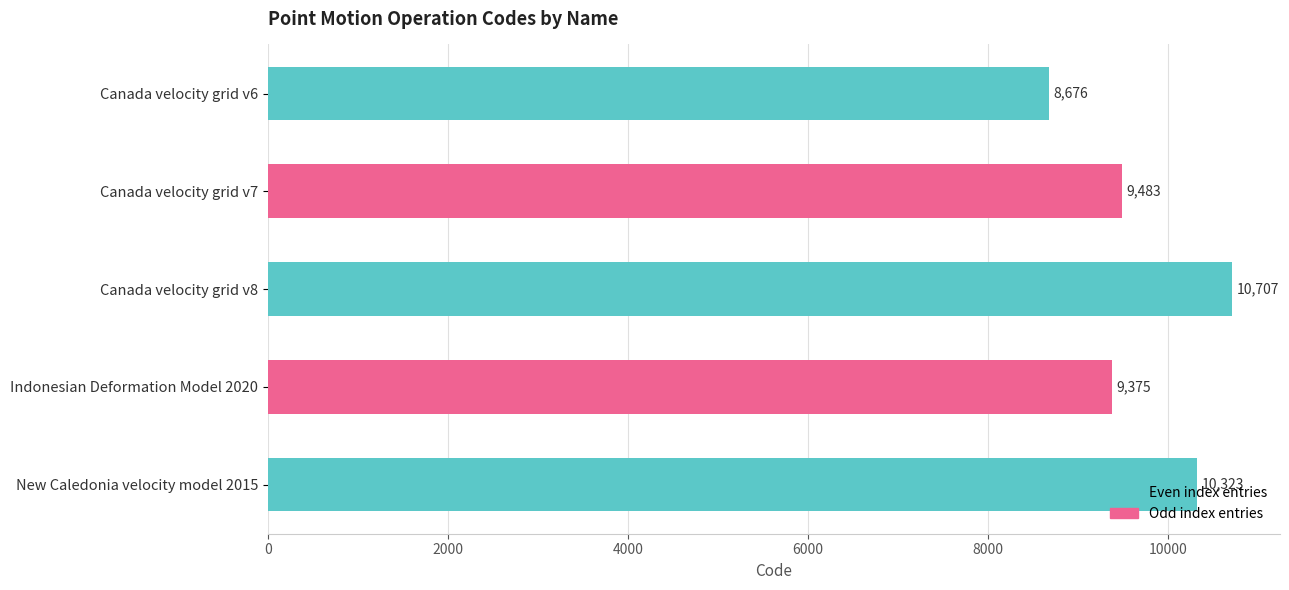

What is the sum of the values at Canada velocity grid v6 and Canada velocity grid v8?

19383